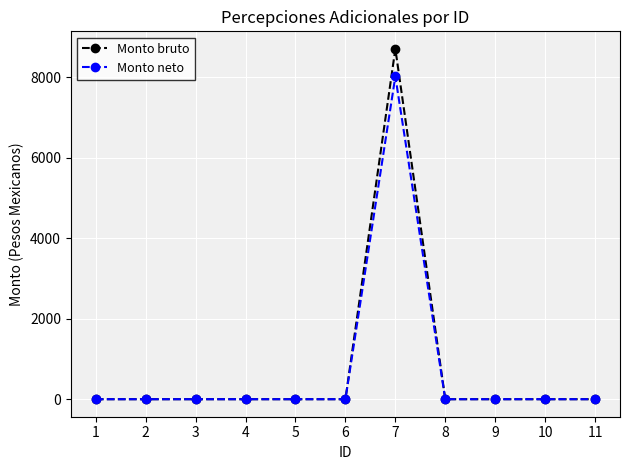

What is the value of the Monto bruto point at the 7th from the left?

8700.7